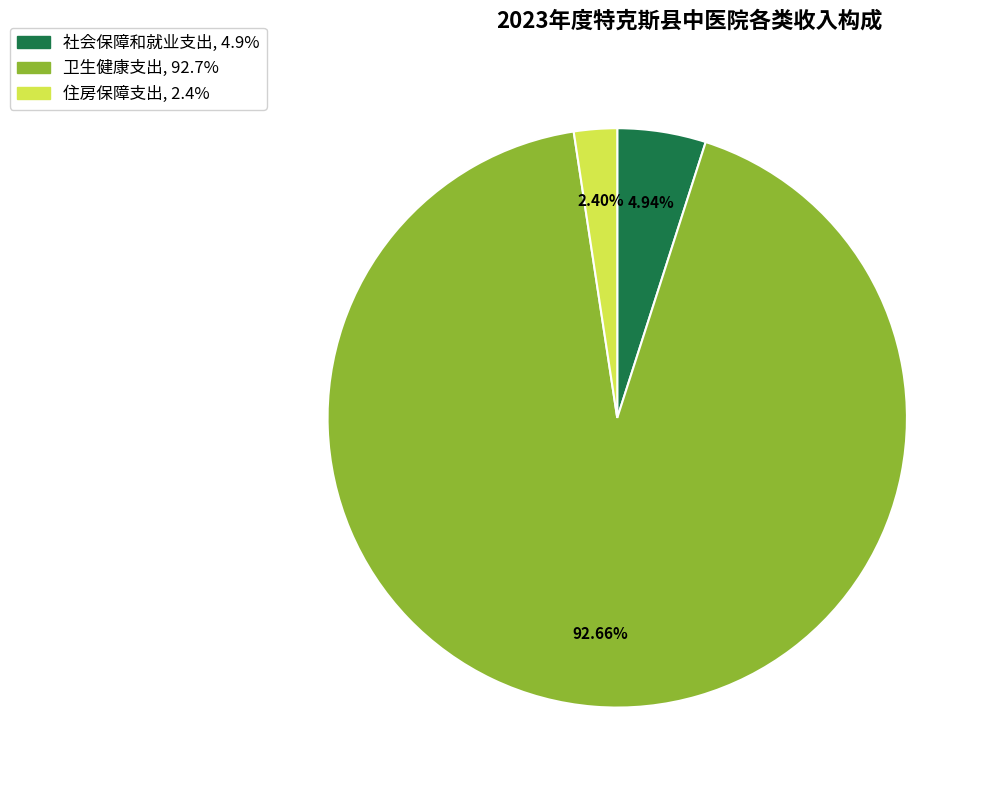

What is the total percentage of 住房保障支出 and 卫生健康支出?

95.1%